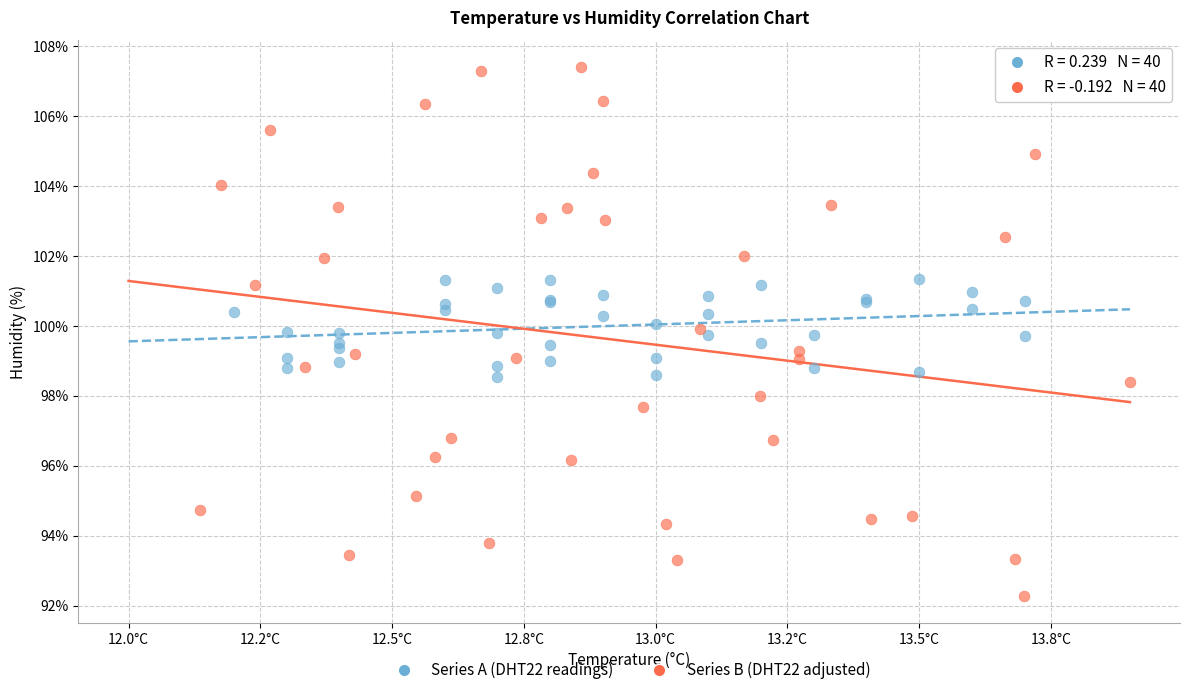

Which series has the largest Y range (max minus min)?

Series B (DHT22 adjusted)